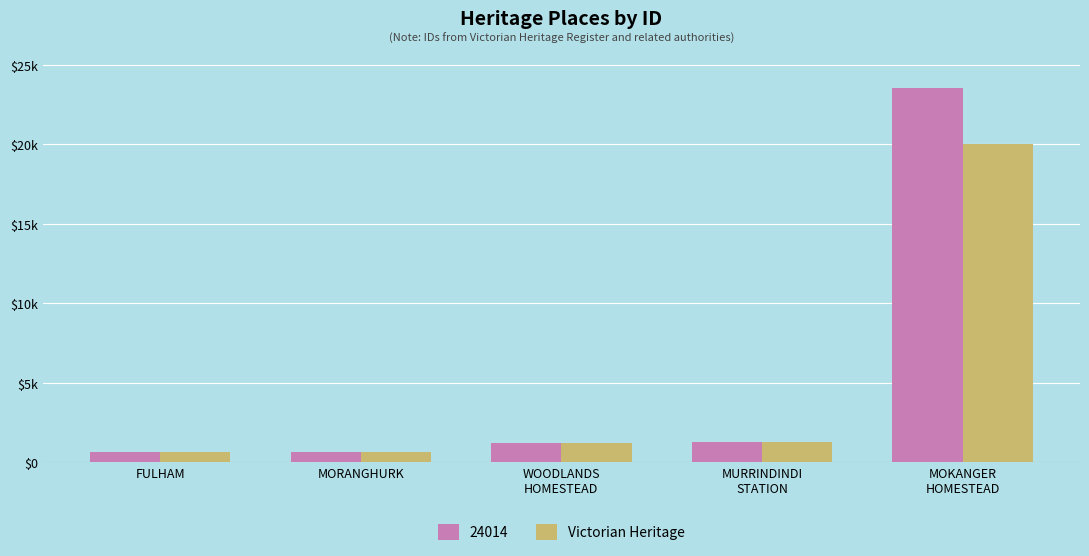

What are all the series names shown in the legend?

24014, Victorian Heritage